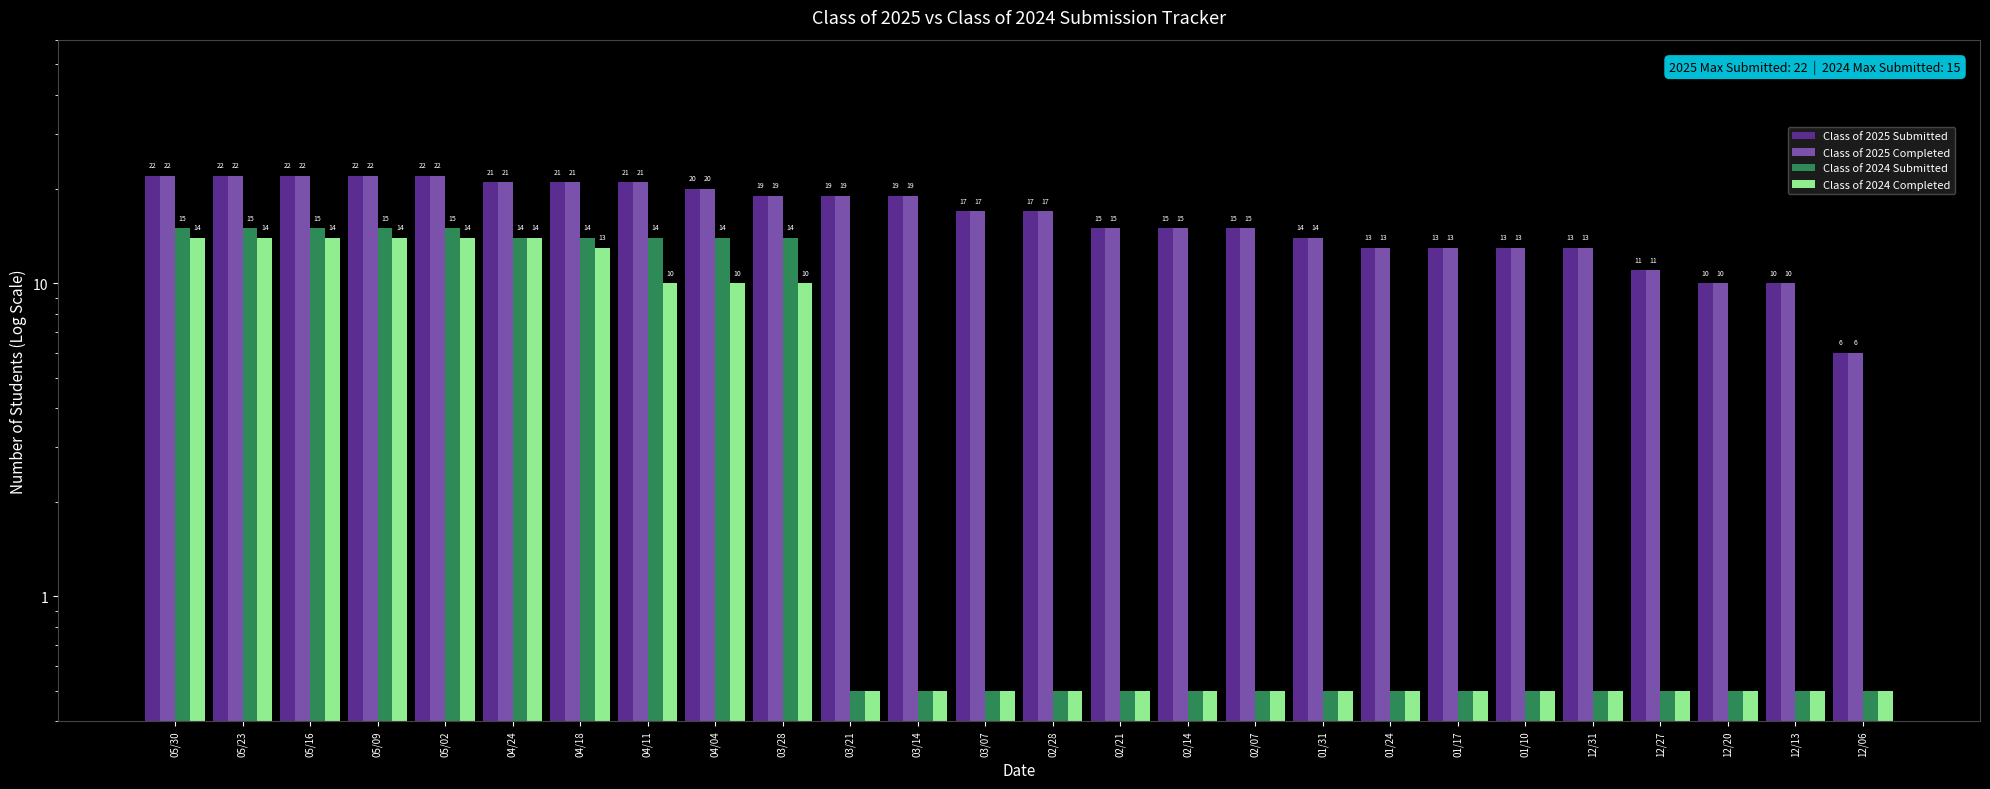

Reading left to right, list all the values displayed in this chart.

Class of 2025 Submitted: 22.0	22.0	22.0	22.0	22.0	21.0	21.0	21.0	20.0	19.0	19.0	19.0	17.0	17.0	15.0	15.0	15.0	14.0	13.0	13.0	13.0	13.0	11.0	10.0	10.0	6.0
Class of 2025 Completed: 22.0	22.0	22.0	22.0	22.0	21.0	21.0	21.0	20.0	19.0	19.0	19.0	17.0	17.0	15.0	15.0	15.0	14.0	13.0	13.0	13.0	13.0	11.0	10.0	10.0	6.0
Class of 2024 Submitted: 15.0	15.0	15.0	15.0	15.0	14.0	14.0	14.0	14.0	14.0	0.5	0.5	0.5	0.5	0.5	0.5	0.5	0.5	0.5	0.5	0.5	0.5	0.5	0.5	0.5	0.5
Class of 2024 Completed: 14.0	14.0	14.0	14.0	14.0	14.0	13.0	10.0	10.0	10.0	0.5	0.5	0.5	0.5	0.5	0.5	0.5	0.5	0.5	0.5	0.5	0.5	0.5	0.5	0.5	0.5